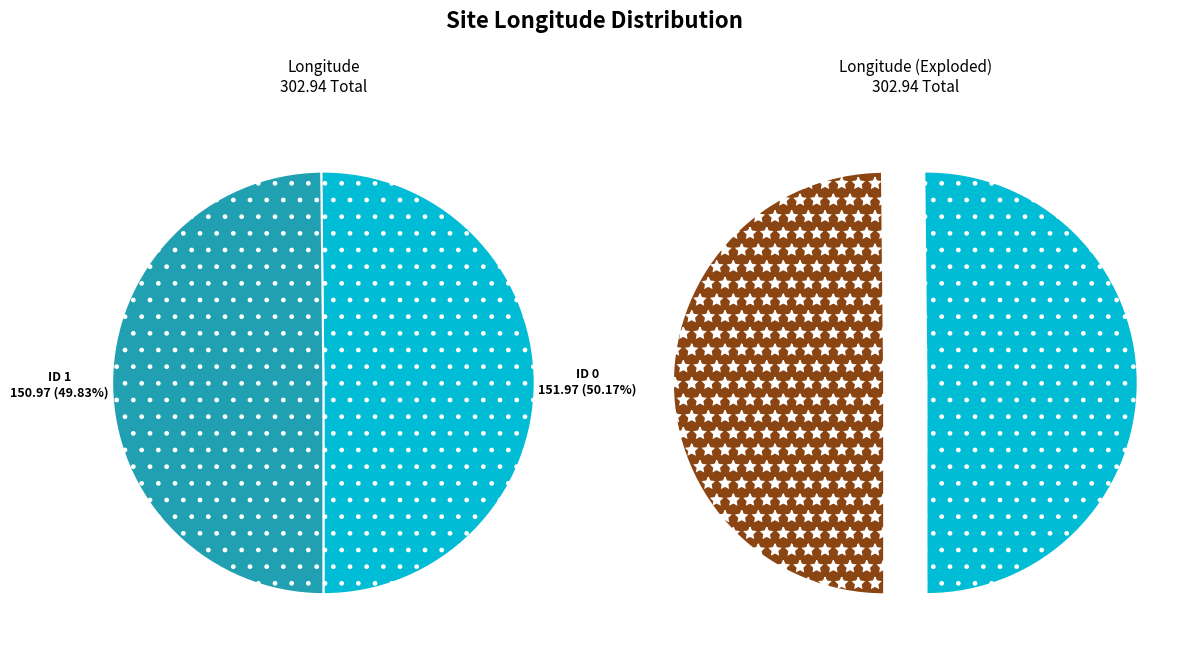

To the nearest percent, what percentage of the pie is 1?

50%